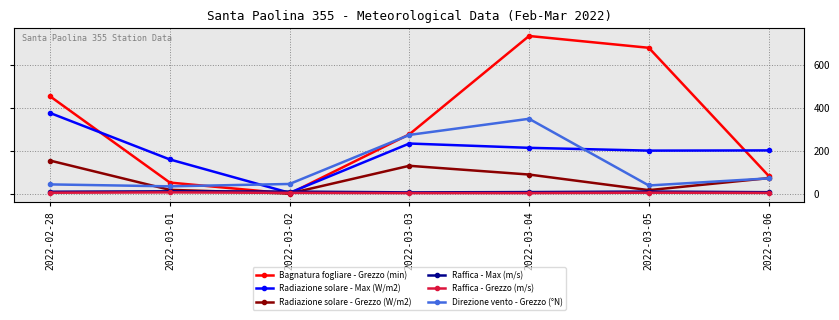

True or false: Bagnatura fogliare - Grezzo (min) has more than 0 interior local peaks.

True